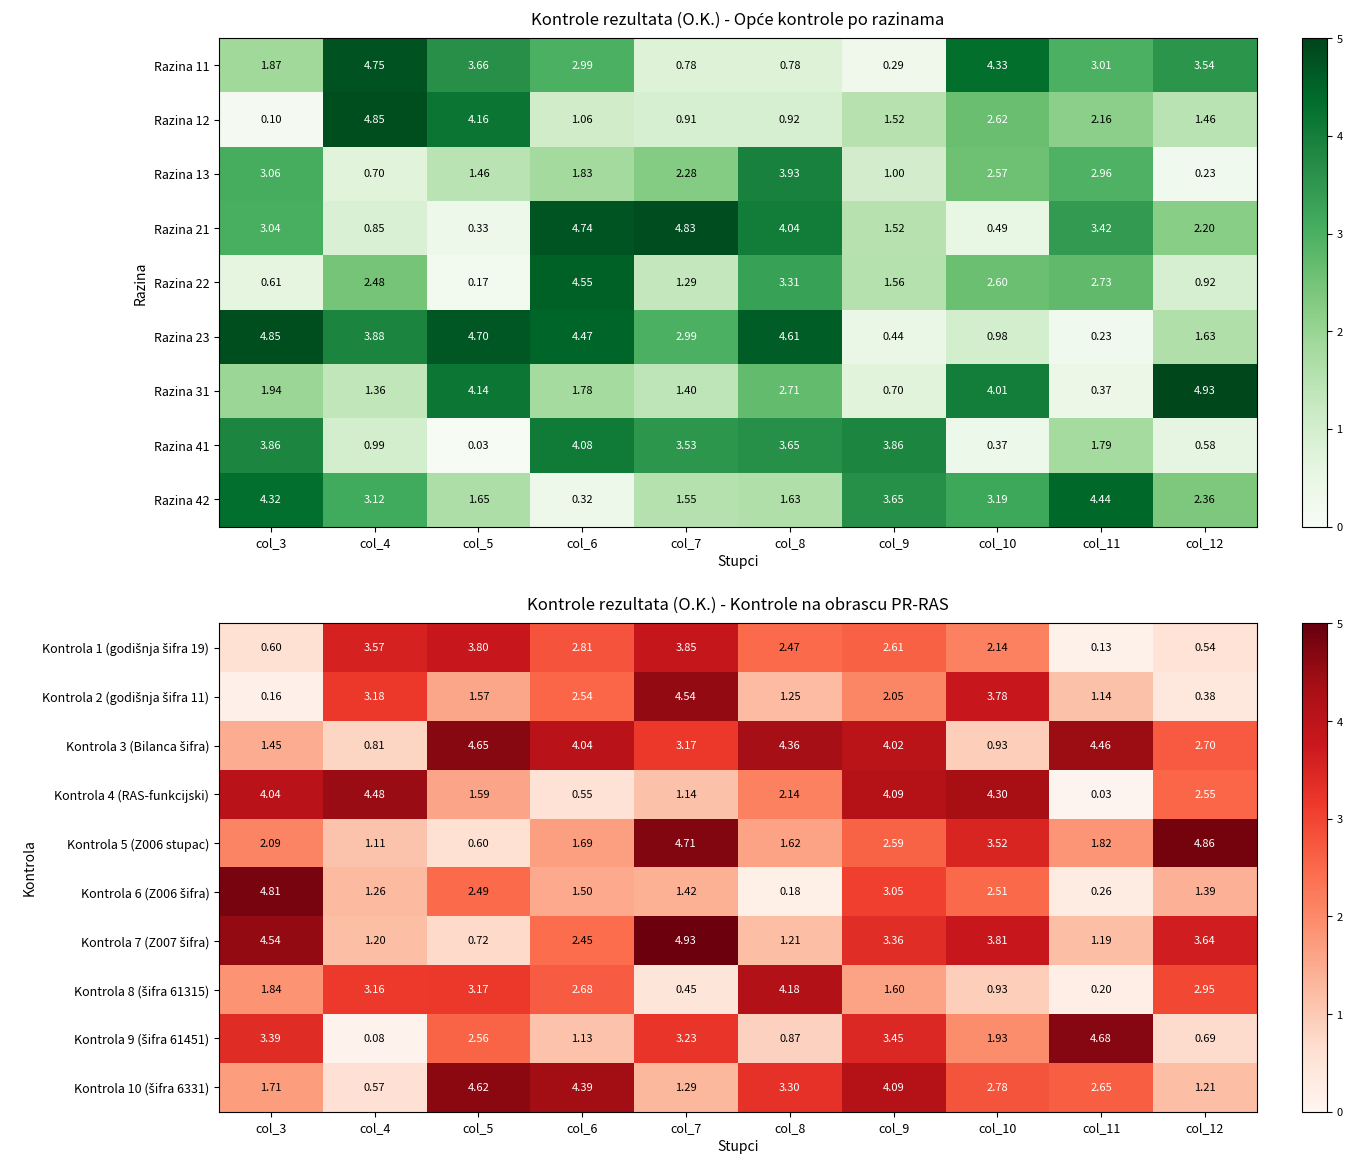

Is the value of Razina 23 at col_9 greater than the value of Razina 21 at col_11?

No